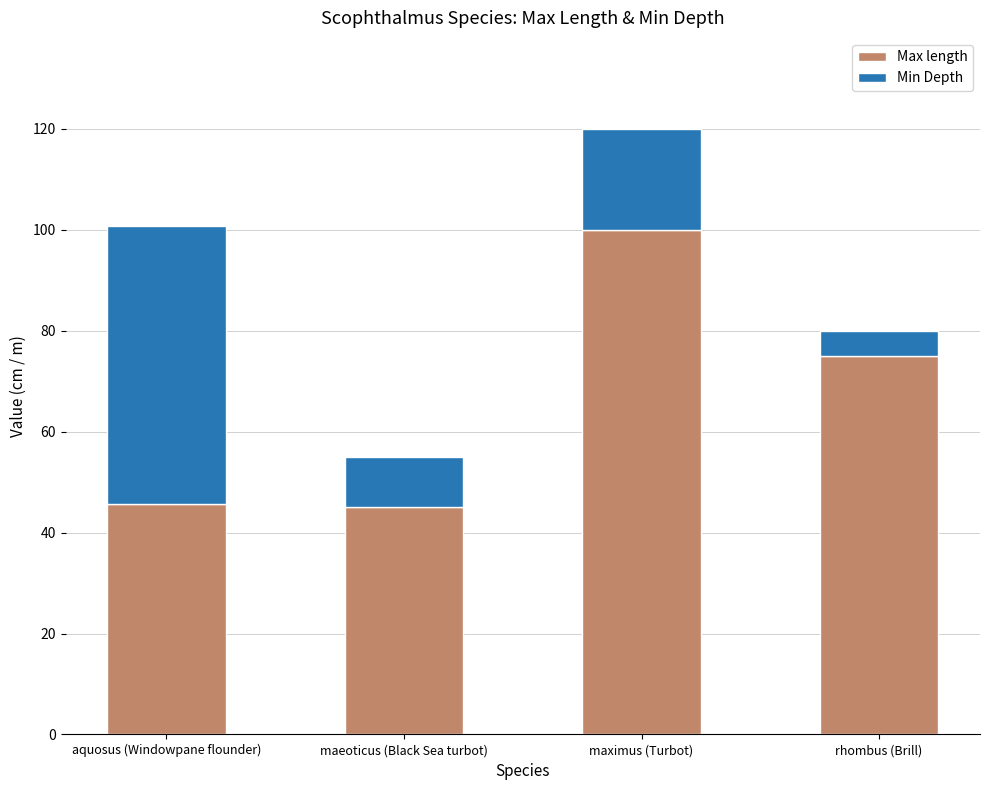

What are all the series names shown in the legend?

Max length, Min Depth